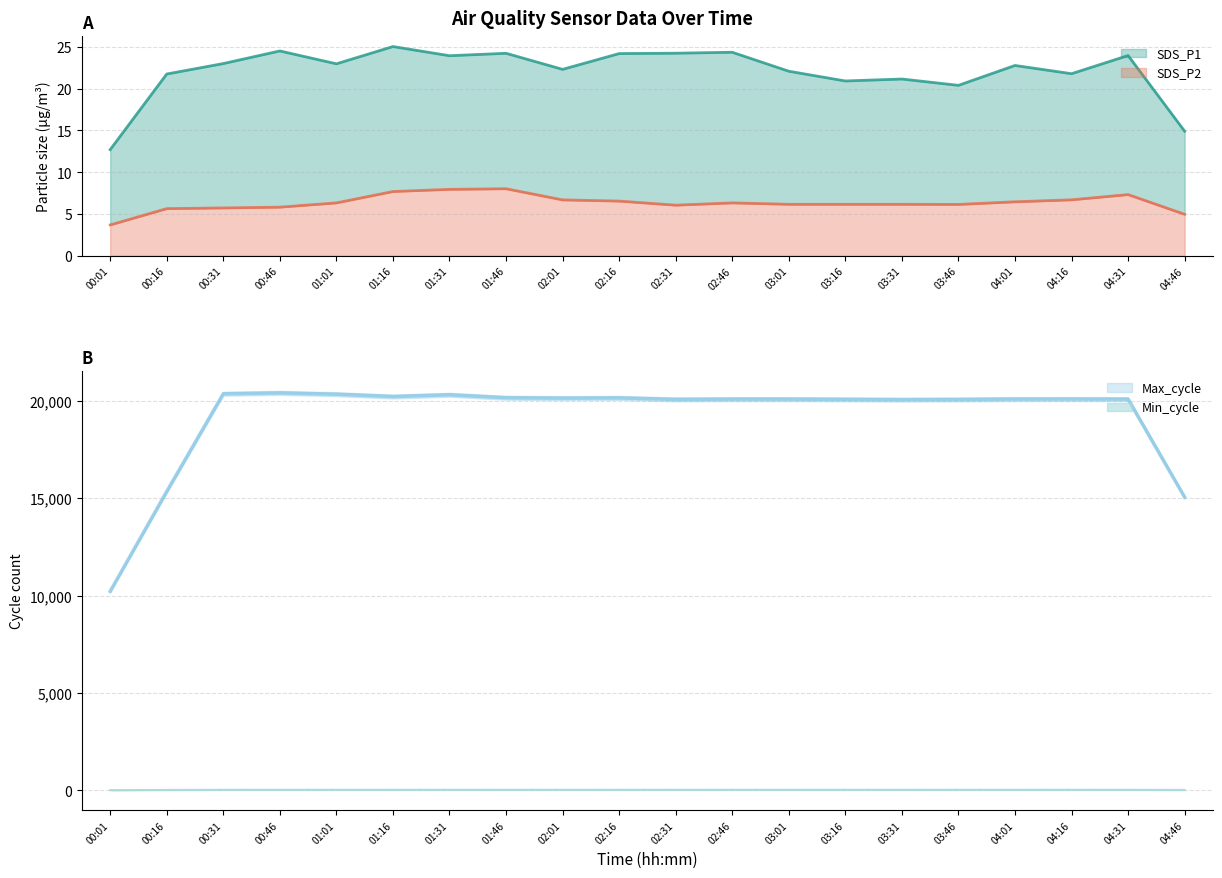

What is the maximum value for SDS_P2?

8.0